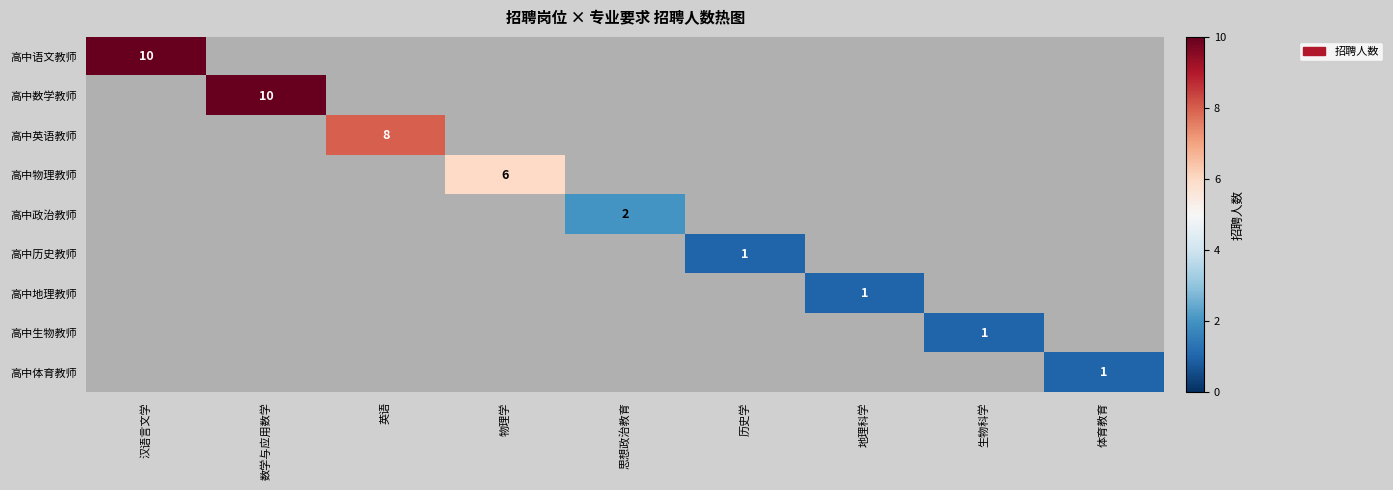

What is the smallest value displayed?

1.0